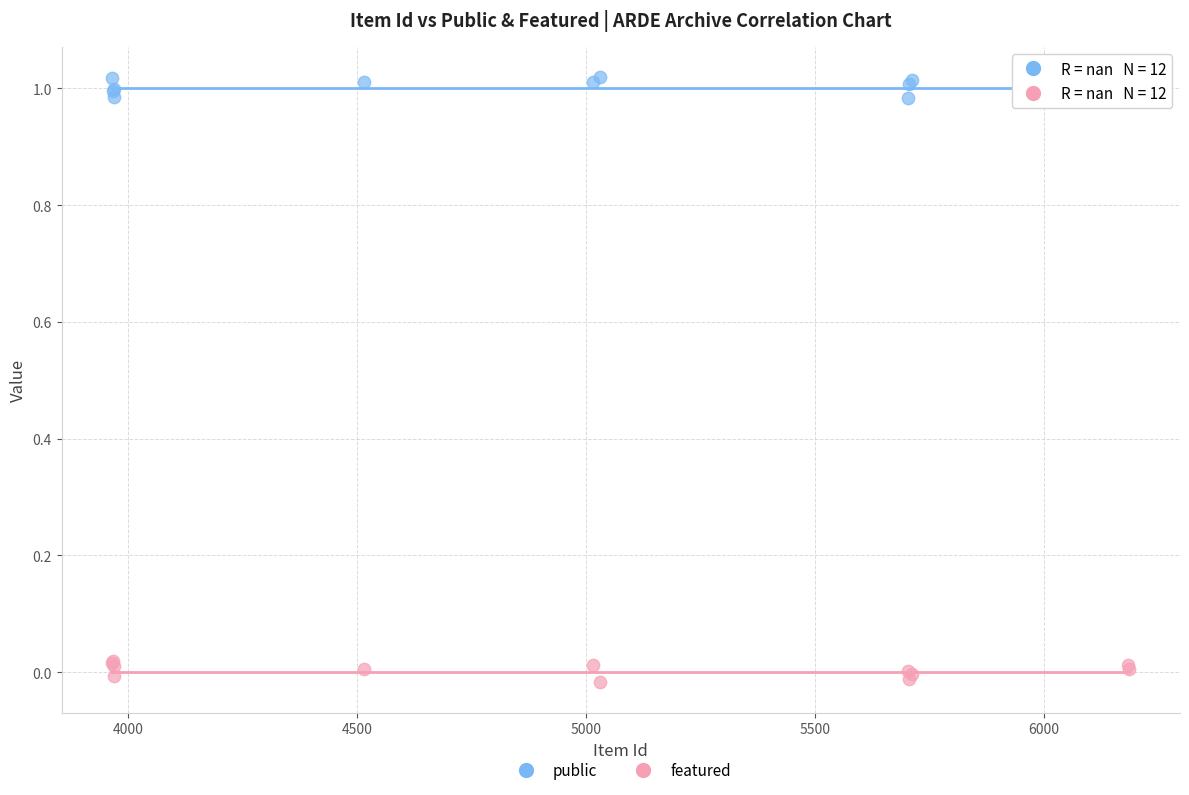

What is the X range (max minus min) for the scatter plot?

2221.0